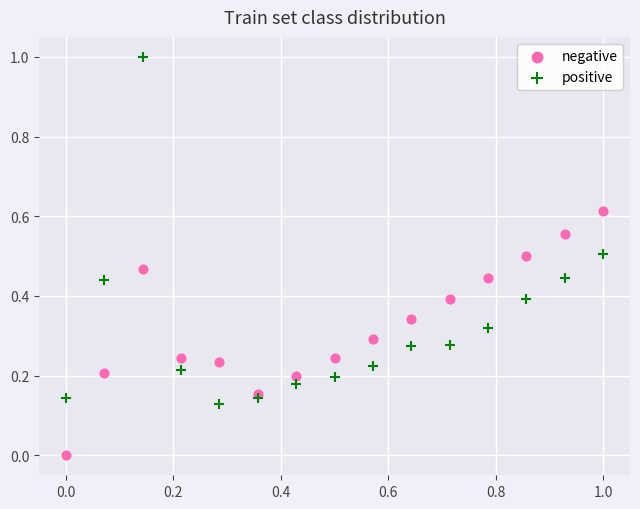

What is the X range (max minus min) for the scatter plot?

1.0